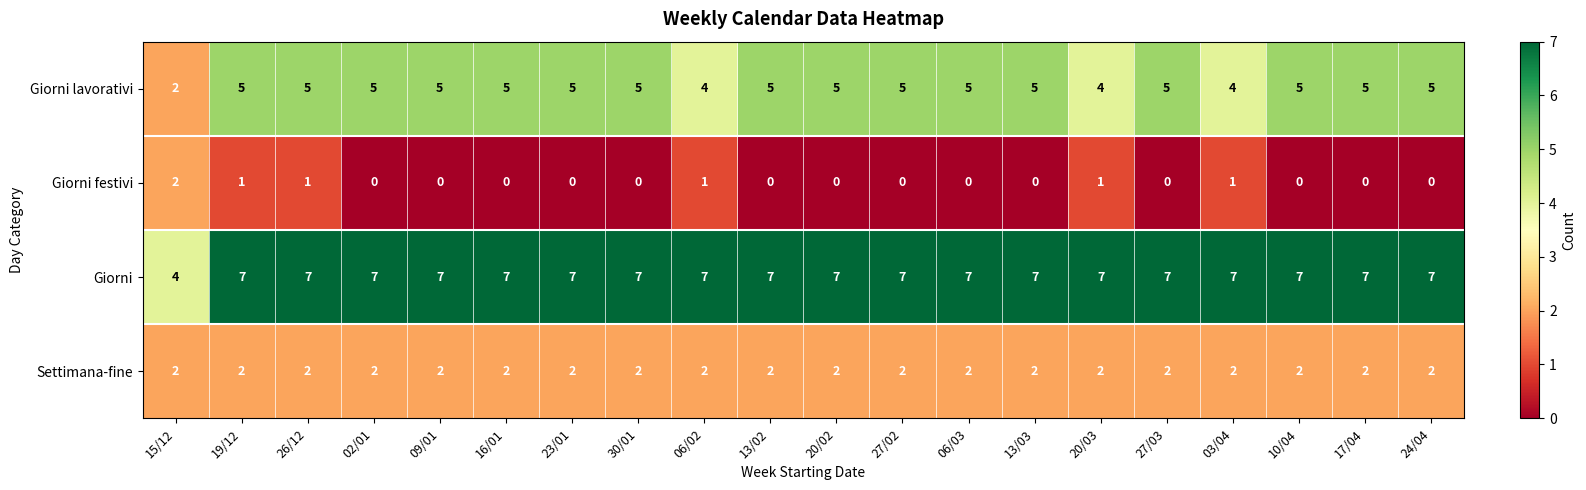

What is the maximum value shown in the chart?

7